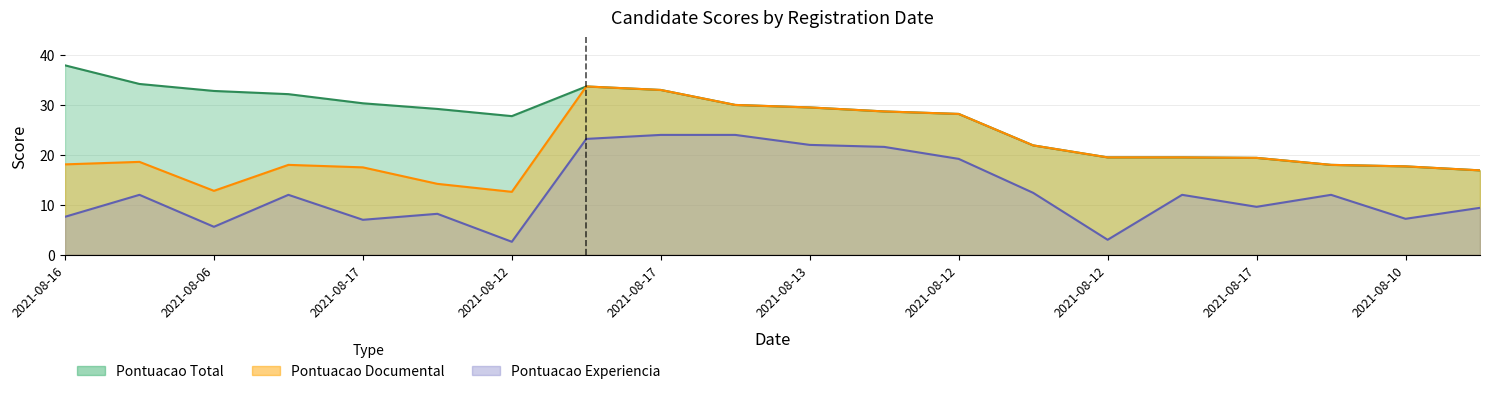

Rank the categories by Pontuacao Experiencia value from highest to lowest.

2021-08-17, 2021-08-13, 2021-08-09, 2021-08-13, 2021-08-16, 2021-08-12, 2021-08-12, 2021-08-11, 2021-08-12, 2021-08-17, 2021-08-10, 2021-08-17, 2021-08-17, 2021-08-17, 2021-08-16, 2021-08-10, 2021-08-17, 2021-08-06, 2021-08-12, 2021-08-12